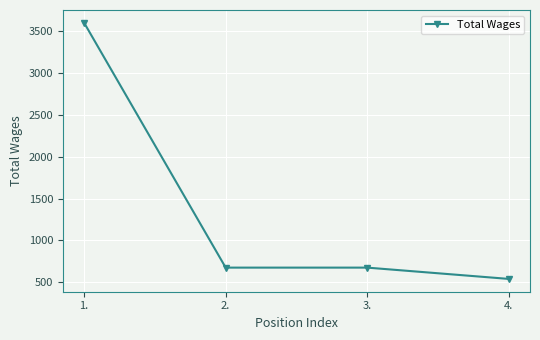

What is the change in value from 3. to 4.?

-135